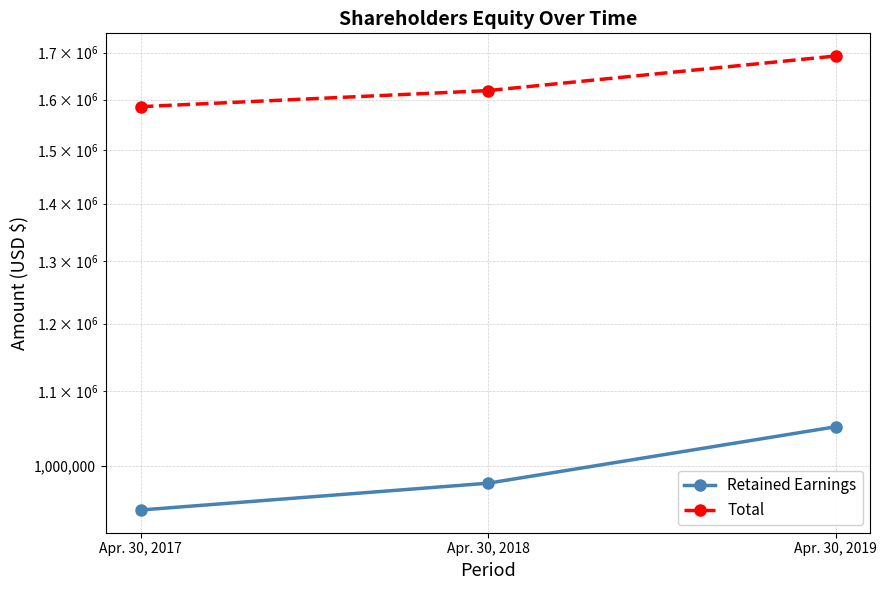

At which label is Retained Earnings closest to 997729?

Apr. 30, 2018